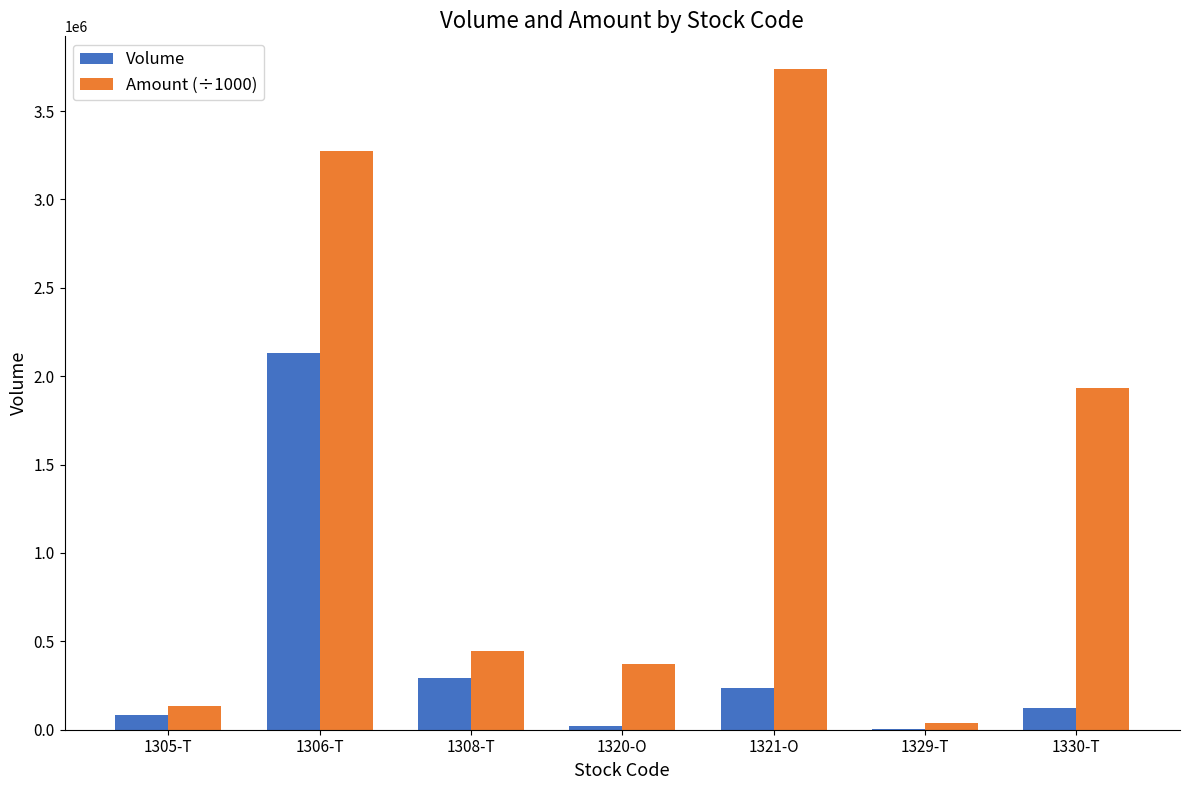

What is the difference between the Volume values at 1306-T and 1305-T?

2046600.0